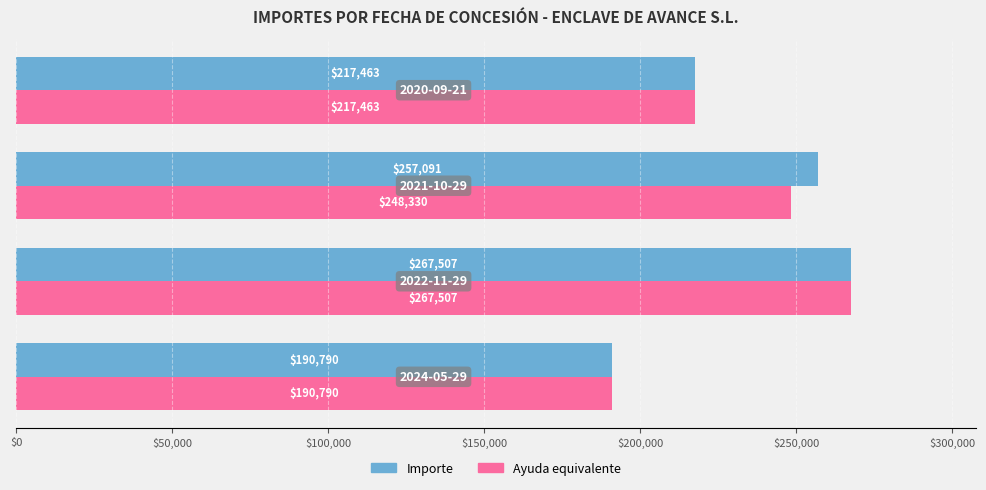

What is the lowest value of the Ayuda equivalente series?

190790.2